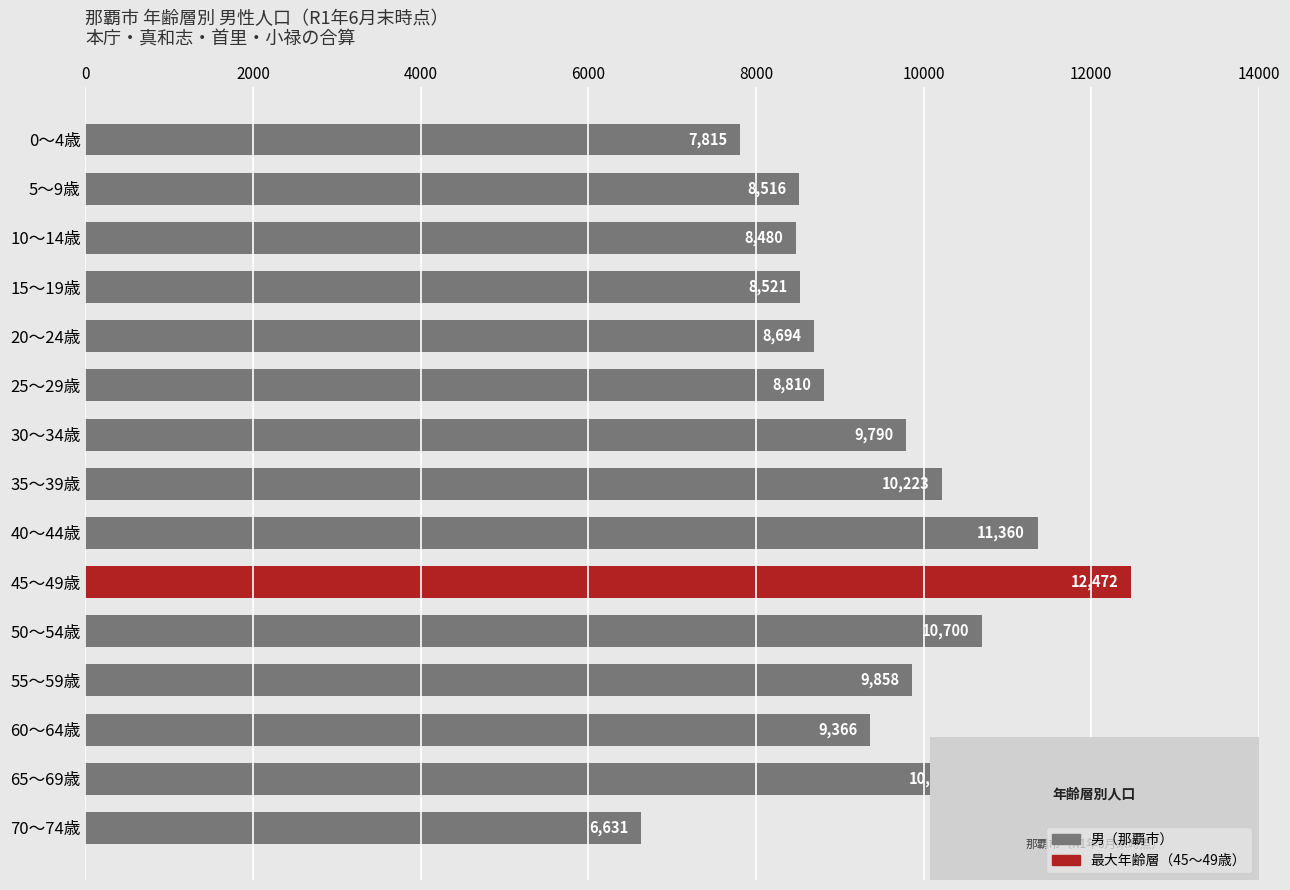

Are the bars horizontal?

Yes